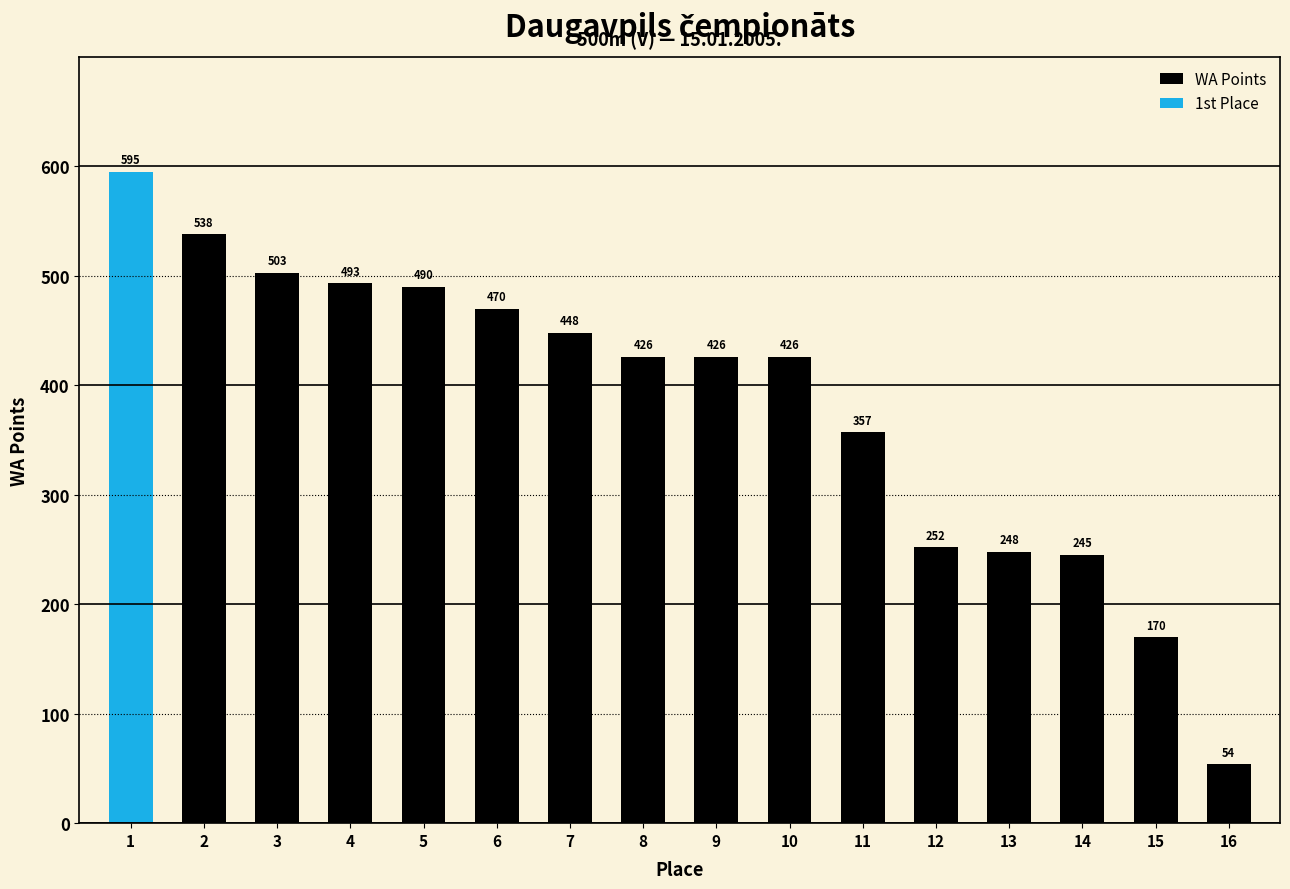

The WA Points series shows 245 at 14. True or false?

True